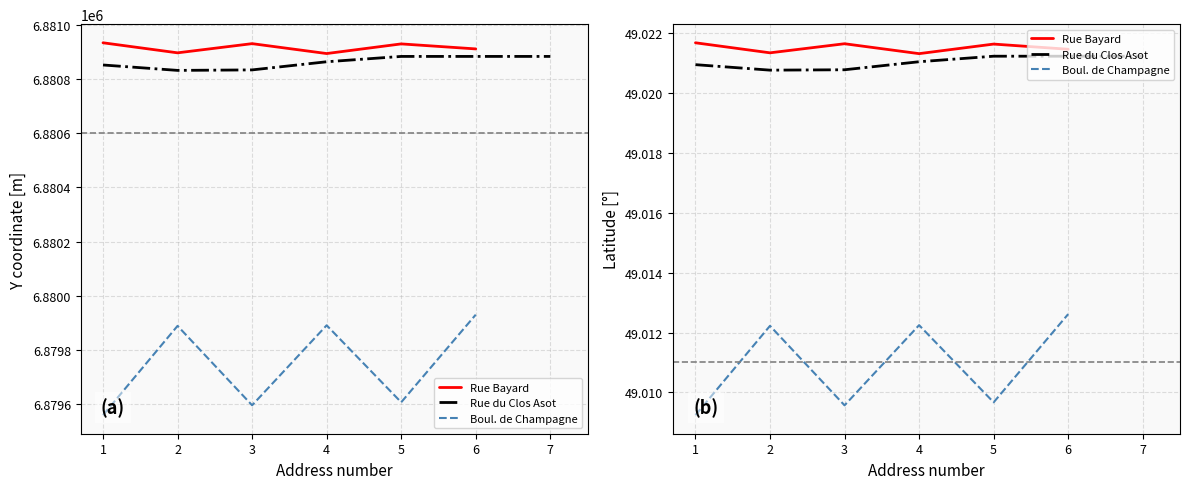

How many lines are shown in the chart?

3